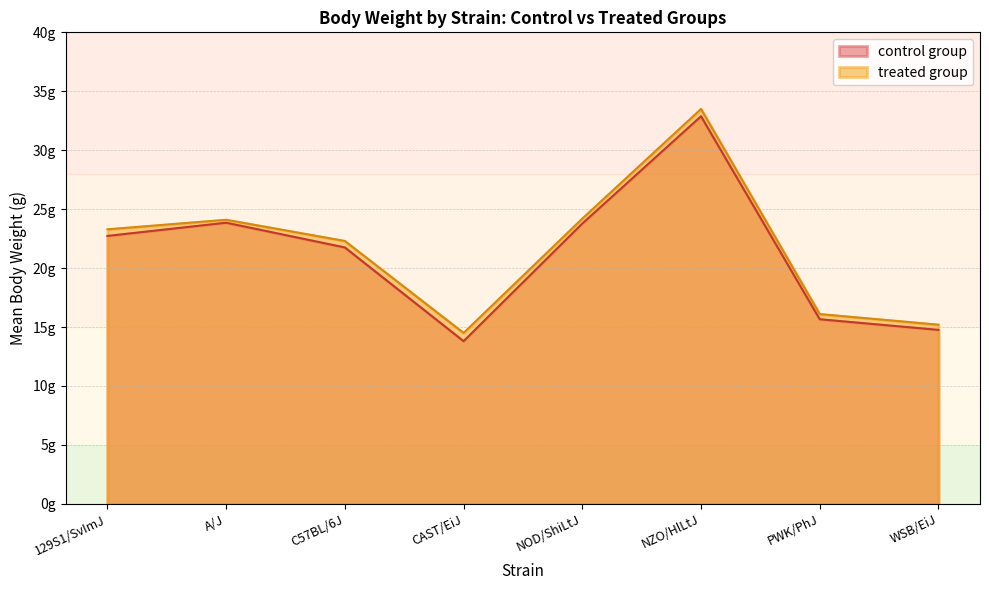

What are all the series names shown in the legend?

control group, treated group